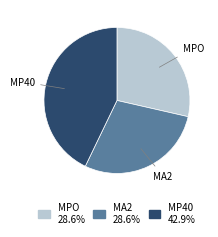

How many slices are in this pie chart?

3